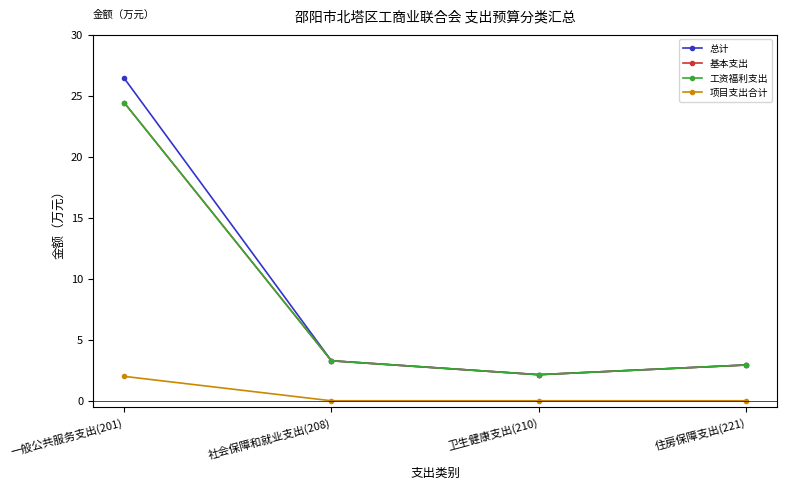

What position from the left is 住房保障支出(221)?

4